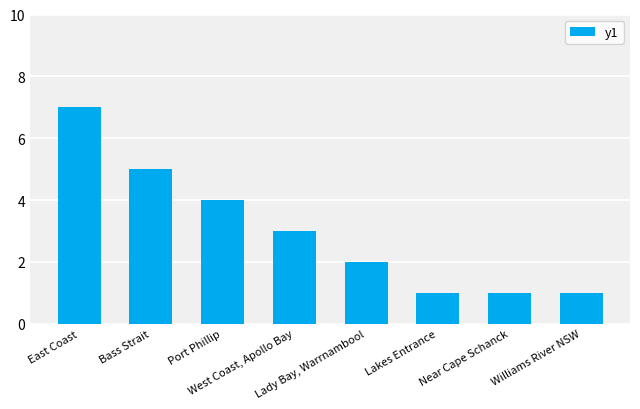

What is the average value?

3